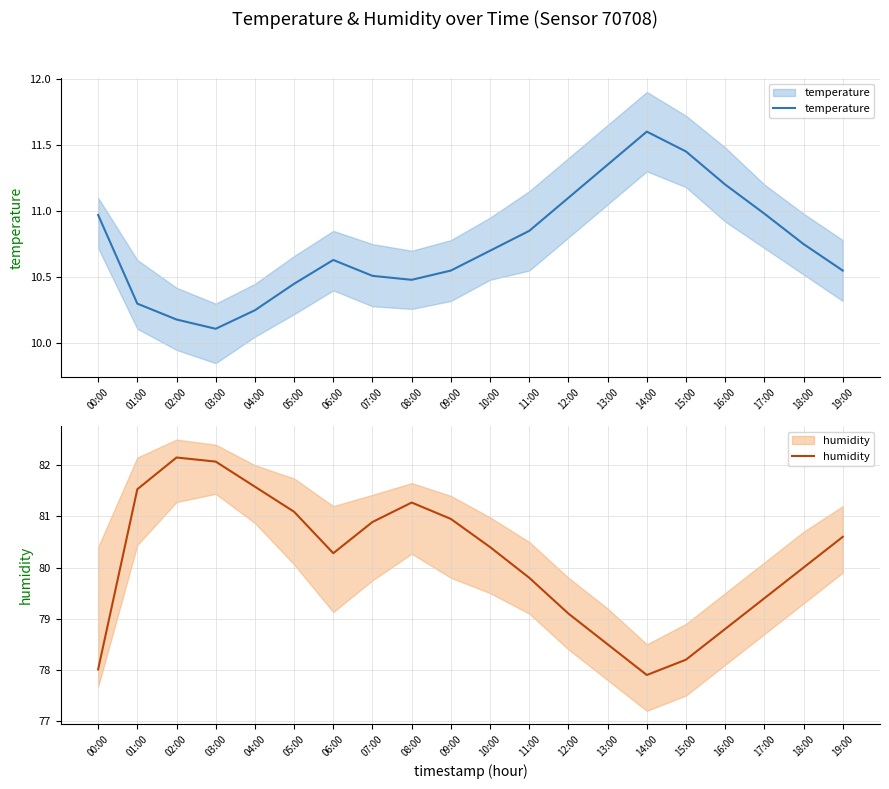

What position from the right is 15:00?

5